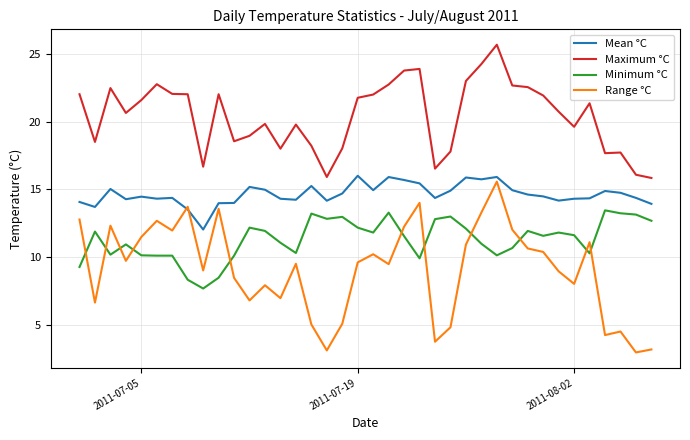

Which series has the largest total across all categories?

Maximum °C